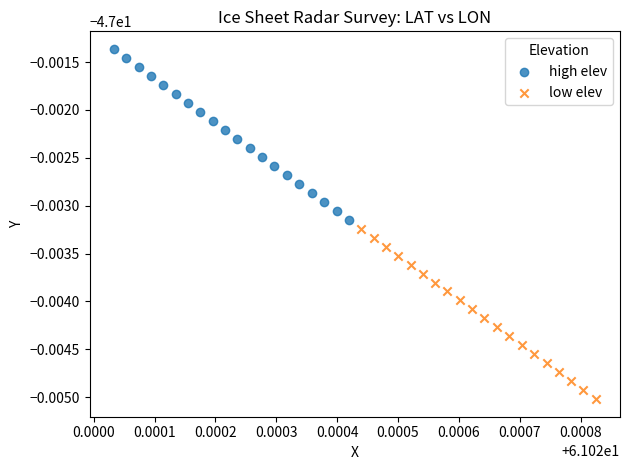

Which series contains the highest Y value?

high elev